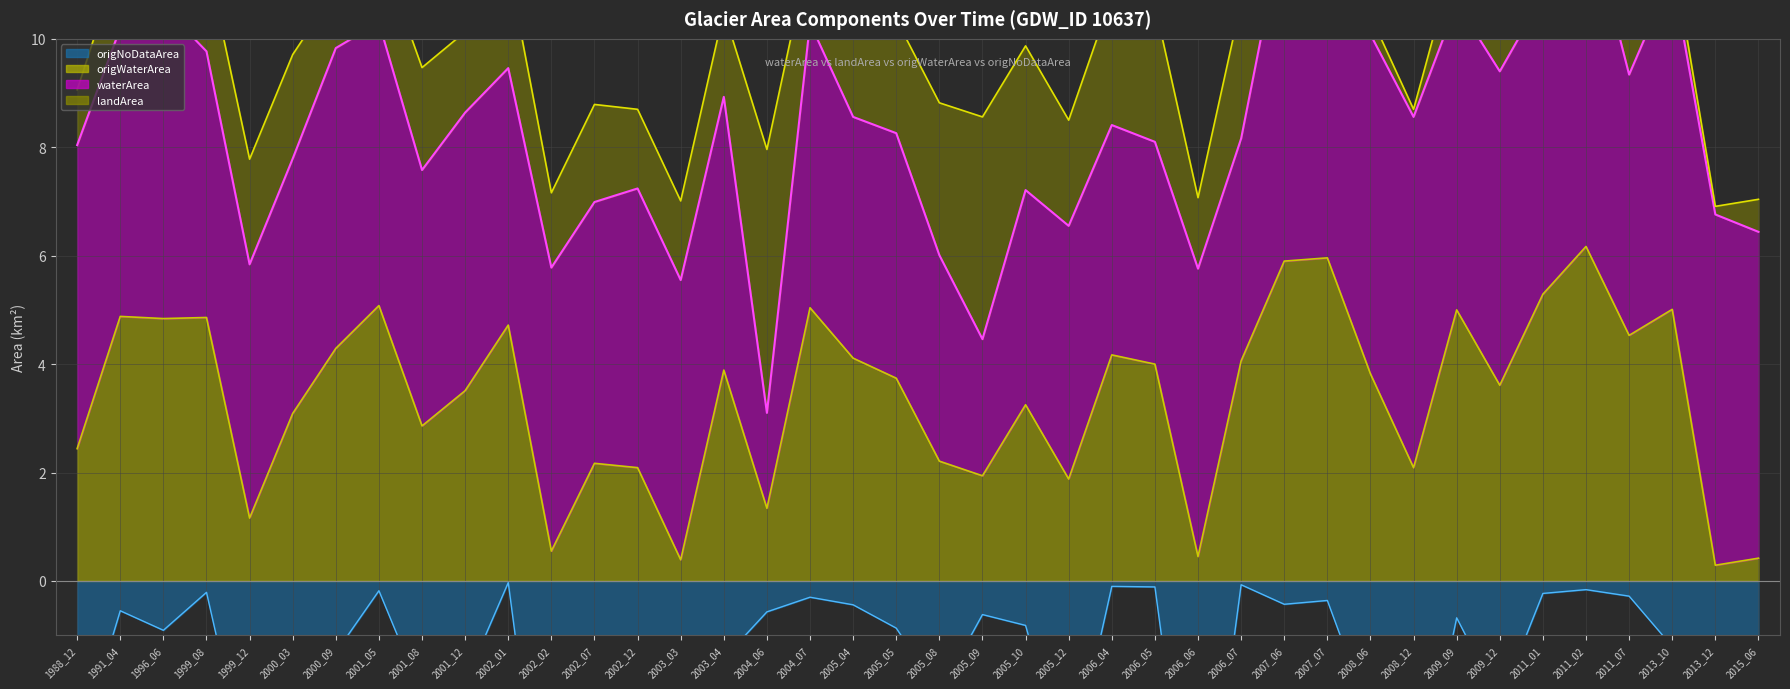

True or false: origNoDataArea line has a value of -0.1 at 2002_01.

False